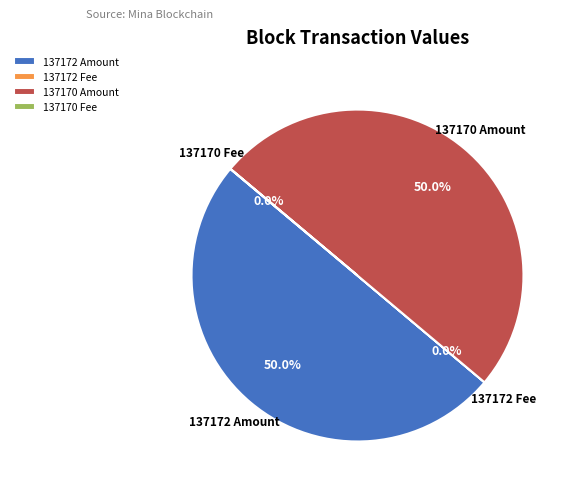

What percentage do 137172 Amount and 137170 Amount together represent?

100.0%